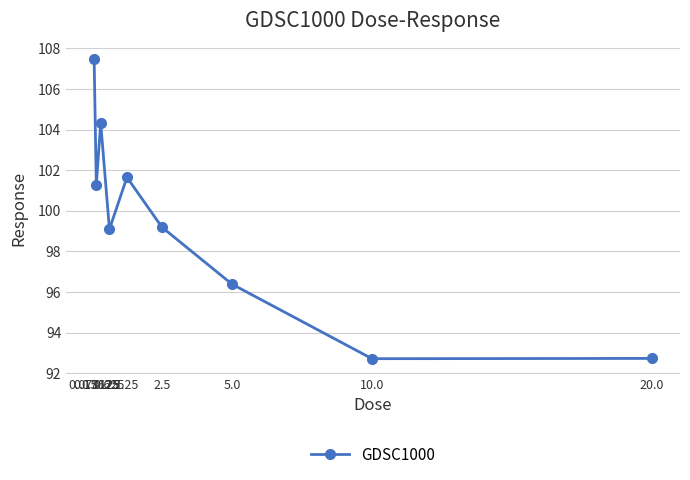

Reading right to left, what are all the values shown in this chart?

92.7	92.7	96.4	99.2	101.6	99.1	104.3	101.3	107.5